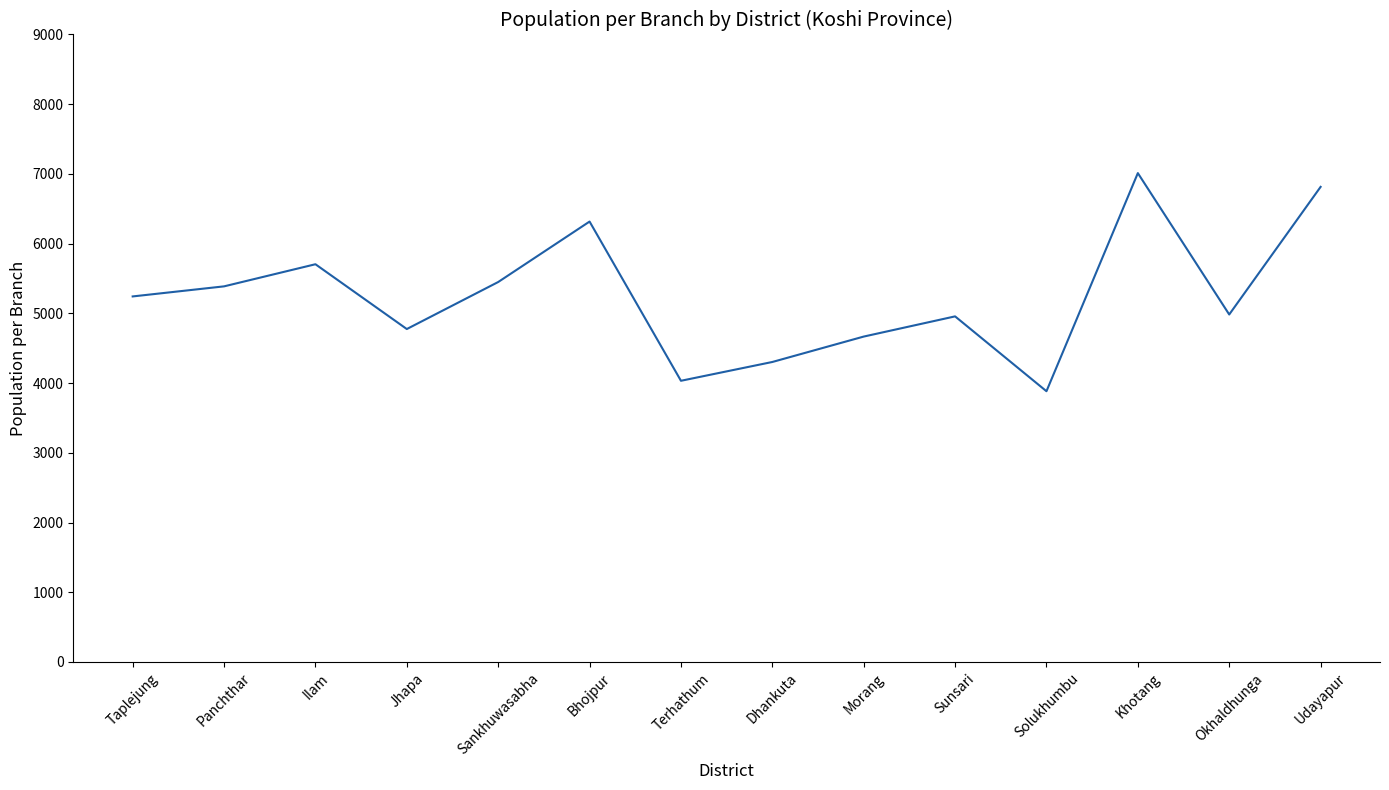

The chart shows a value of 1943.7 at Ilam. True or false?

False